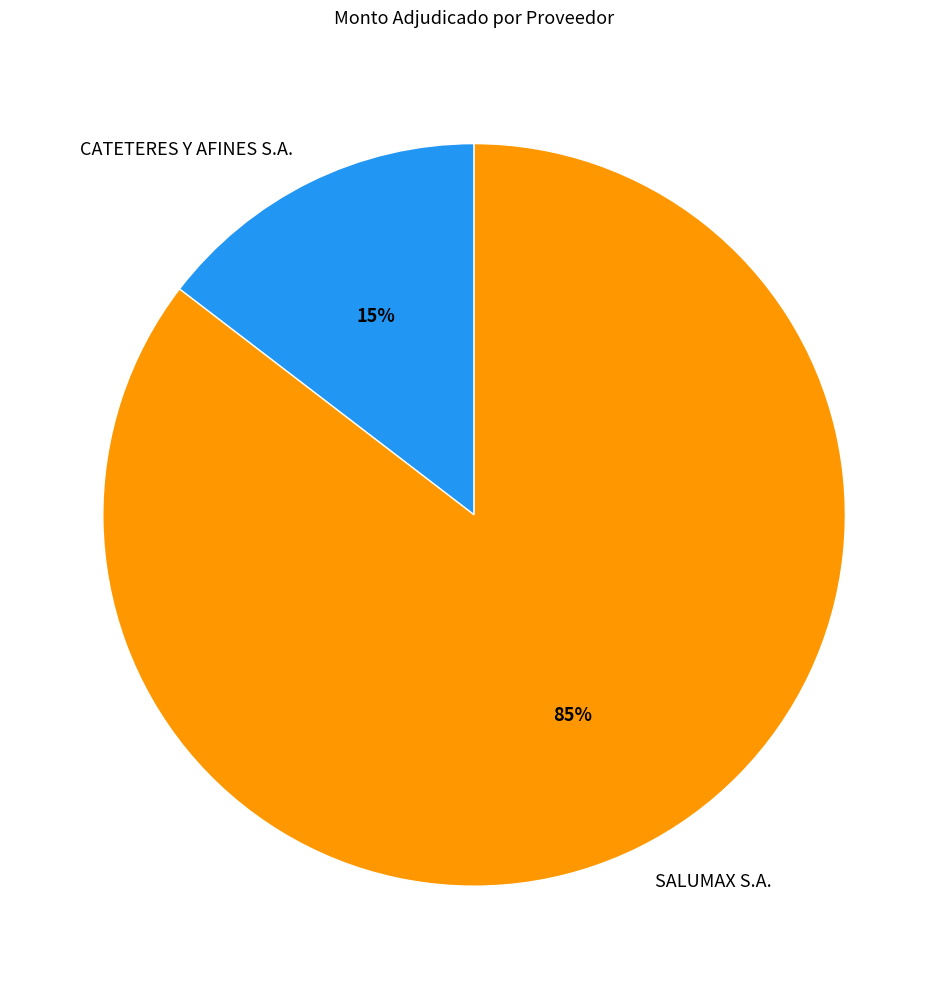

Is there any slice that represents more than half of the pie?

Yes